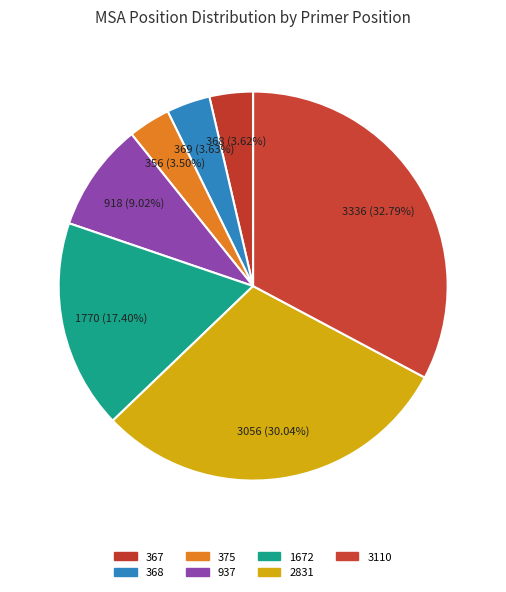

Is there any slice that represents more than half of the pie?

No